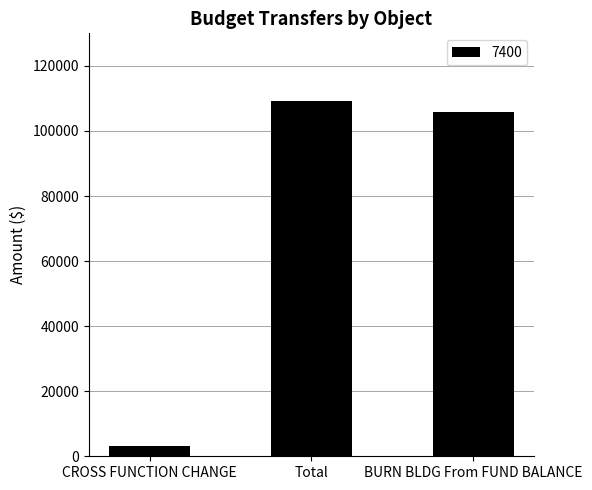

Reading left to right, what are all the values shown in this chart?

3156	109060	105904